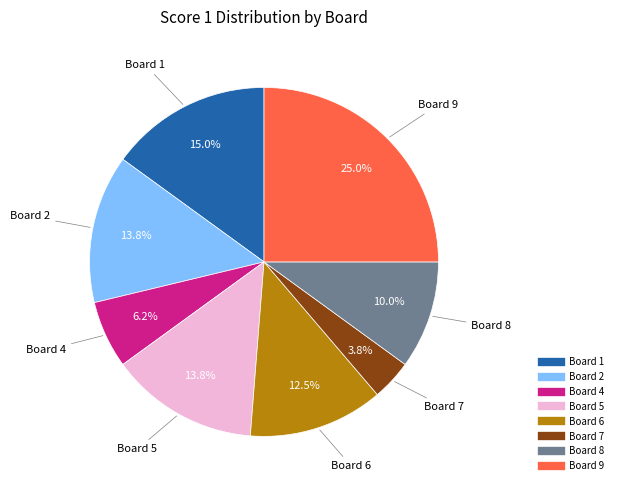

How many segments does this pie chart have?

8